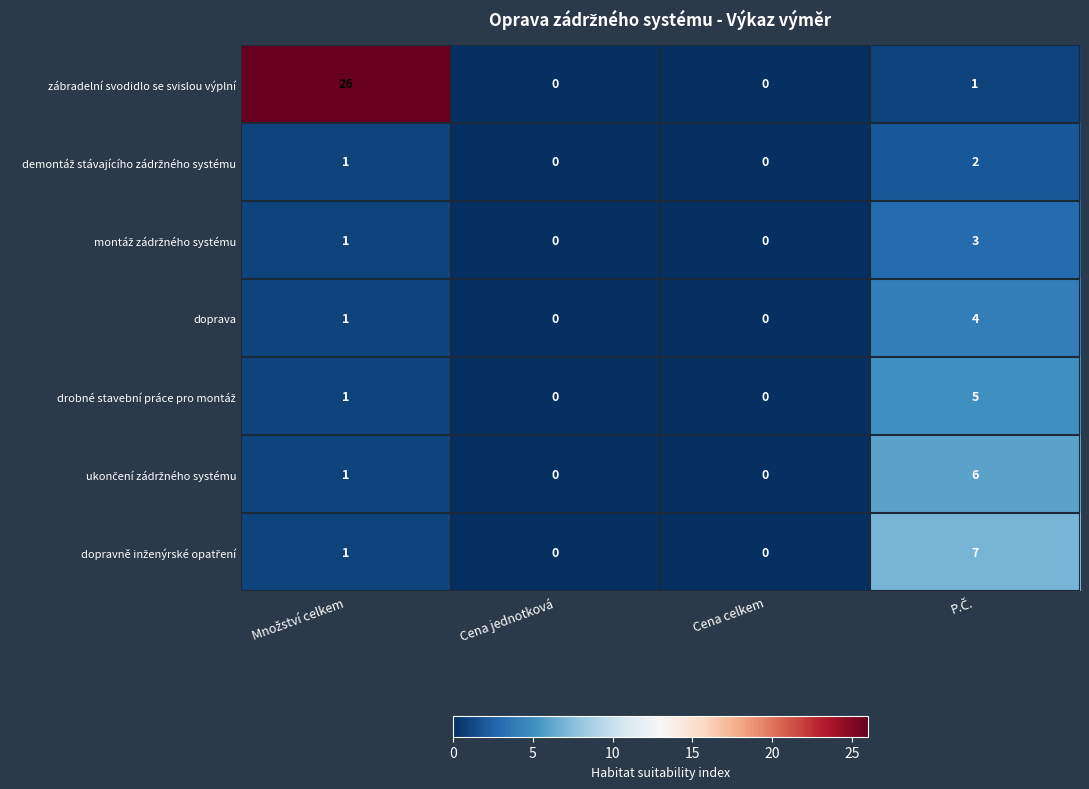

What is the difference between the maximum and minimum values in the zábradelní svodidlo se svislou výplní series?

26